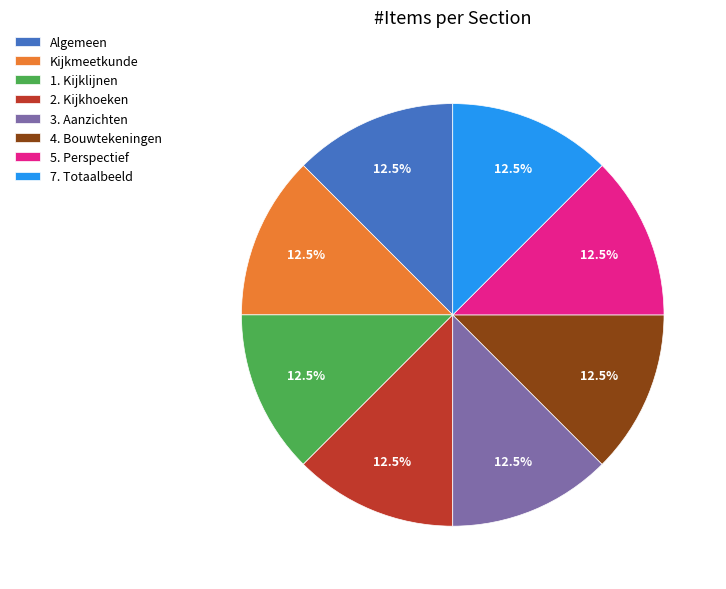

Does any single category account for the majority?

No